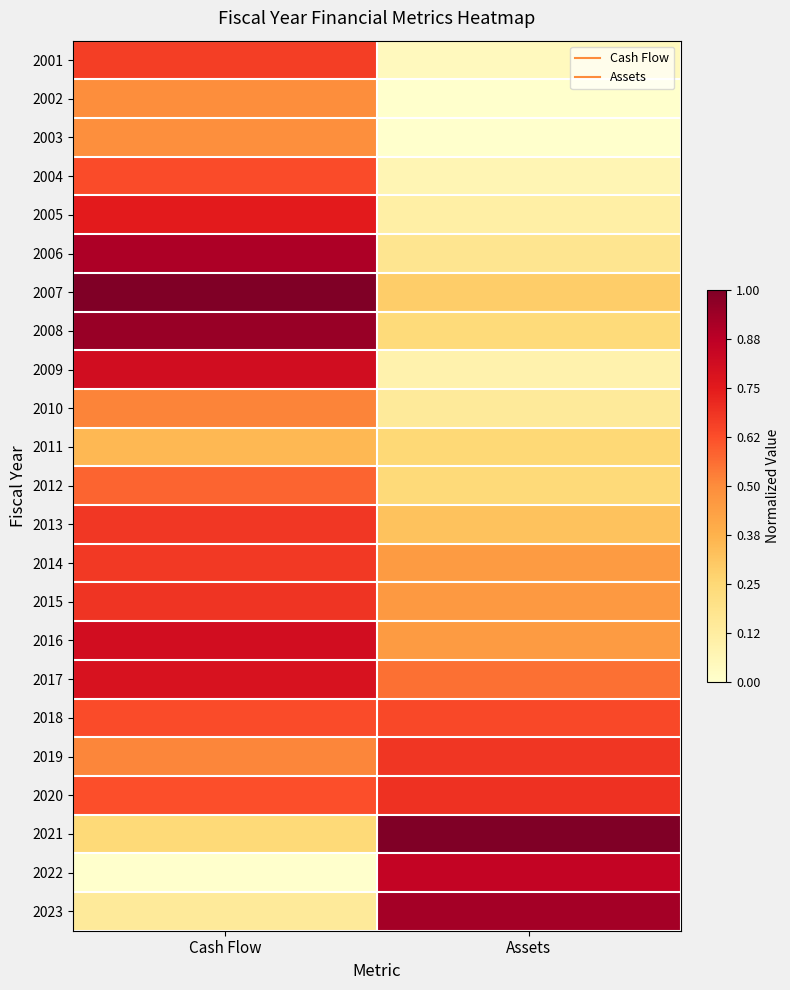

Between Assets and Cash Flow, which is larger?

Cash Flow